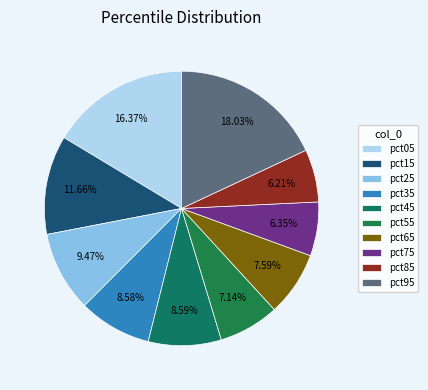

How many slices are in this pie chart?

10